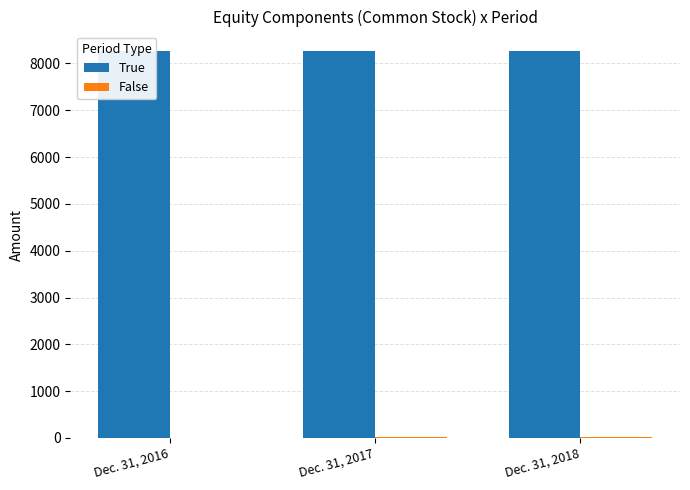

Reading left to right, list all the values displayed in this chart.

True: Dec. 31, 2016=8269	Dec. 31, 2017=8269	Dec. 31, 2018=8269
False: Dec. 31, 2016=0	Dec. 31, 2017=18	Dec. 31, 2018=18